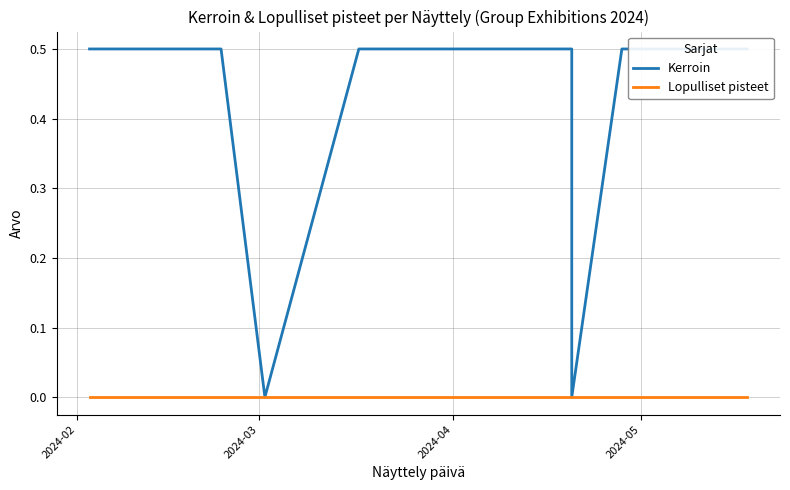

How many lines are shown in the chart?

2